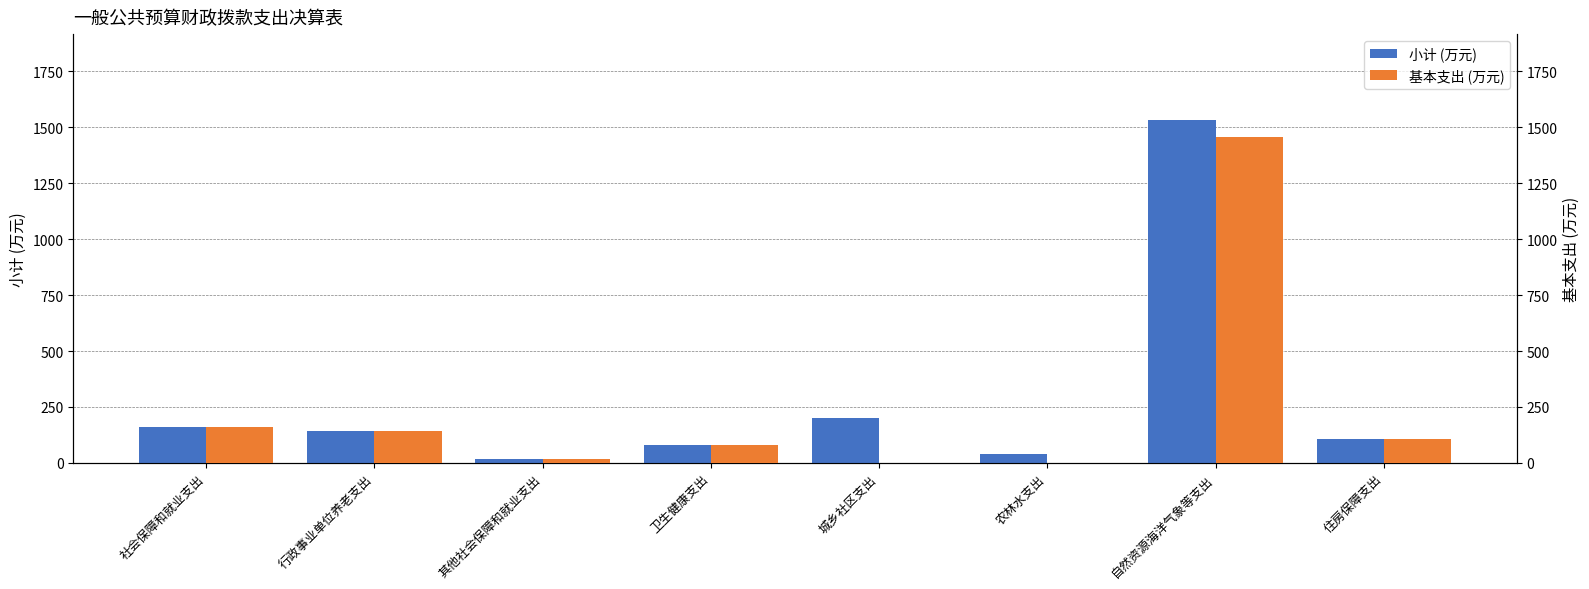

Between 自然资源海洋气象等支出 and 住房保障支出, which series saw the biggest shift?

小计 (万元)